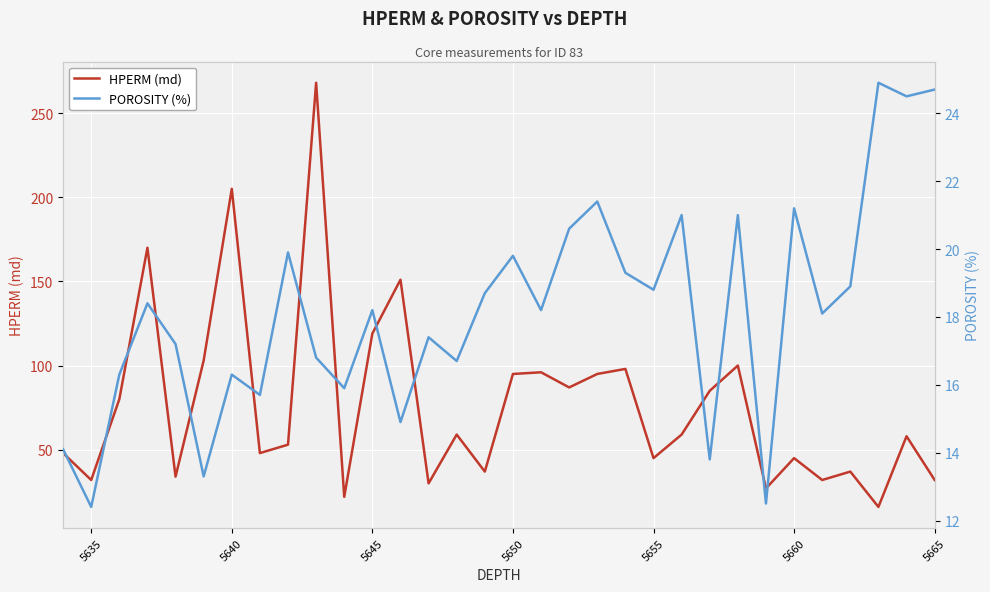

The HPERM (md) series shows 45 at 5660. True or false?

True